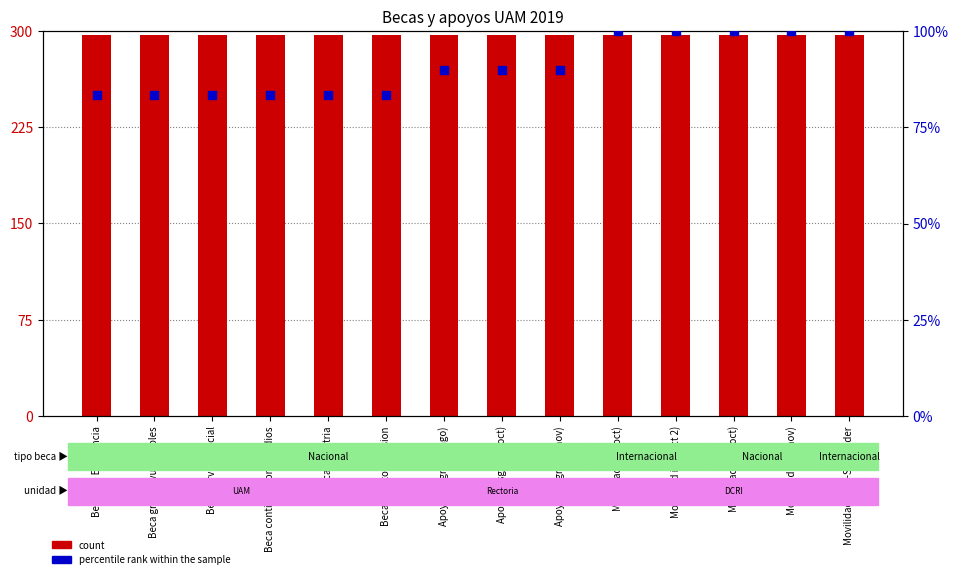

What are all the series names shown in the legend?

count, percentile rank within the sample